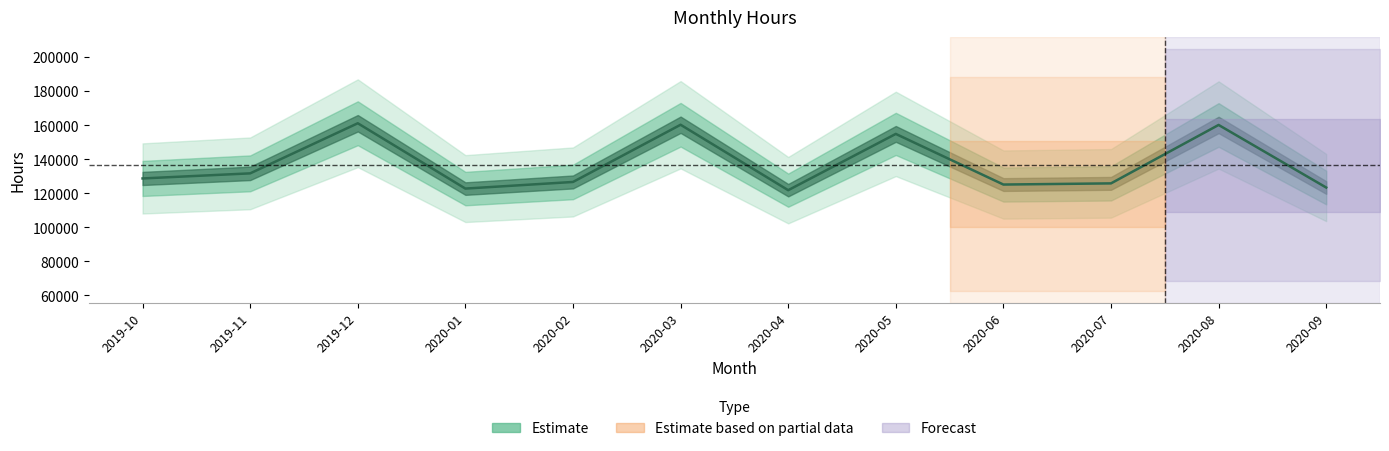

Which category has the highest value across all series?

2019-12